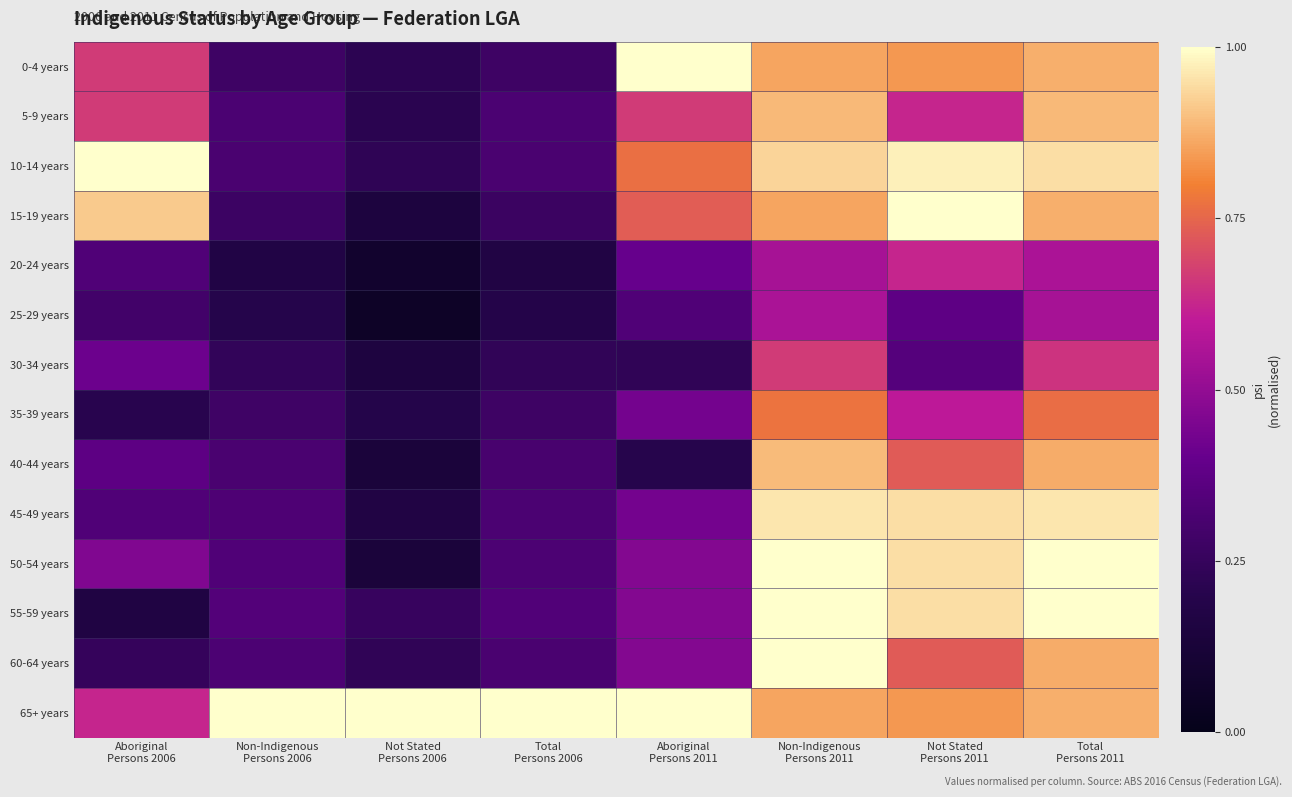

Reading left to right, extract all data points from this chart.

0-4 years: Aboriginal
Persons 2006=0.7	Non-Indigenous
Persons 2006=0.3	Not Stated
Persons 2006=0.2	Total
Persons 2006=0.3	Aboriginal
Persons 2011=1.0	Non-Indigenous
Persons 2011=0.9	Not Stated
Persons 2011=0.8	Total
Persons 2011=0.9
5-9 years: Aboriginal
Persons 2006=0.7	Non-Indigenous
Persons 2006=0.3	Not Stated
Persons 2006=0.2	Total
Persons 2006=0.3	Aboriginal
Persons 2011=0.7	Non-Indigenous
Persons 2011=0.9	Not Stated
Persons 2011=0.6	Total
Persons 2011=0.9
10-14 years: Aboriginal
Persons 2006=1.0	Non-Indigenous
Persons 2006=0.3	Not Stated
Persons 2006=0.2	Total
Persons 2006=0.3	Aboriginal
Persons 2011=0.8	Non-Indigenous
Persons 2011=0.9	Not Stated
Persons 2011=1.0	Total
Persons 2011=0.9
15-19 years: Aboriginal
Persons 2006=0.9	Non-Indigenous
Persons 2006=0.3	Not Stated
Persons 2006=0.1	Total
Persons 2006=0.3	Aboriginal
Persons 2011=0.7	Non-Indigenous
Persons 2011=0.9	Not Stated
Persons 2011=1.0	Total
Persons 2011=0.9
20-24 years: Aboriginal
Persons 2006=0.3	Non-Indigenous
Persons 2006=0.2	Not Stated
Persons 2006=0.1	Total
Persons 2006=0.2	Aboriginal
Persons 2011=0.4	Non-Indigenous
Persons 2011=0.5	Not Stated
Persons 2011=0.6	Total
Persons 2011=0.6
25-29 years: Aboriginal
Persons 2006=0.3	Non-Indigenous
Persons 2006=0.2	Not Stated
Persons 2006=0.1	Total
Persons 2006=0.2	Aboriginal
Persons 2011=0.3	Non-Indigenous
Persons 2011=0.6	Not Stated
Persons 2011=0.4	Total
Persons 2011=0.5
30-34 years: Aboriginal
Persons 2006=0.4	Non-Indigenous
Persons 2006=0.2	Not Stated
Persons 2006=0.2	Total
Persons 2006=0.2	Aboriginal
Persons 2011=0.2	Non-Indigenous
Persons 2011=0.7	Not Stated
Persons 2011=0.4	Total
Persons 2011=0.7
35-39 years: Aboriginal
Persons 2006=0.2	Non-Indigenous
Persons 2006=0.3	Not Stated
Persons 2006=0.2	Total
Persons 2006=0.3	Aboriginal
Persons 2011=0.4	Non-Indigenous
Persons 2011=0.8	Not Stated
Persons 2011=0.6	Total
Persons 2011=0.8
40-44 years: Aboriginal
Persons 2006=0.4	Non-Indigenous
Persons 2006=0.3	Not Stated
Persons 2006=0.1	Total
Persons 2006=0.3	Aboriginal
Persons 2011=0.2	Non-Indigenous
Persons 2011=0.9	Not Stated
Persons 2011=0.7	Total
Persons 2011=0.9
45-49 years: Aboriginal
Persons 2006=0.3	Non-Indigenous
Persons 2006=0.3	Not Stated
Persons 2006=0.2	Total
Persons 2006=0.3	Aboriginal
Persons 2011=0.4	Non-Indigenous
Persons 2011=1.0	Not Stated
Persons 2011=0.9	Total
Persons 2011=1.0
50-54 years: Aboriginal
Persons 2006=0.5	Non-Indigenous
Persons 2006=0.3	Not Stated
Persons 2006=0.1	Total
Persons 2006=0.3	Aboriginal
Persons 2011=0.5	Non-Indigenous
Persons 2011=1.0	Not Stated
Persons 2011=0.9	Total
Persons 2011=1.0
55-59 years: Aboriginal
Persons 2006=0.2	Non-Indigenous
Persons 2006=0.3	Not Stated
Persons 2006=0.3	Total
Persons 2006=0.3	Aboriginal
Persons 2011=0.5	Non-Indigenous
Persons 2011=1.0	Not Stated
Persons 2011=0.9	Total
Persons 2011=1.0
60-64 years: Aboriginal
Persons 2006=0.2	Non-Indigenous
Persons 2006=0.3	Not Stated
Persons 2006=0.2	Total
Persons 2006=0.3	Aboriginal
Persons 2011=0.5	Non-Indigenous
Persons 2011=1.0	Not Stated
Persons 2011=0.7	Total
Persons 2011=0.9
65+ years: Aboriginal
Persons 2006=0.6	Non-Indigenous
Persons 2006=1.0	Not Stated
Persons 2006=1.0	Total
Persons 2006=1.0	Aboriginal
Persons 2011=1.0	Non-Indigenous
Persons 2011=0.9	Not Stated
Persons 2011=0.8	Total
Persons 2011=0.9